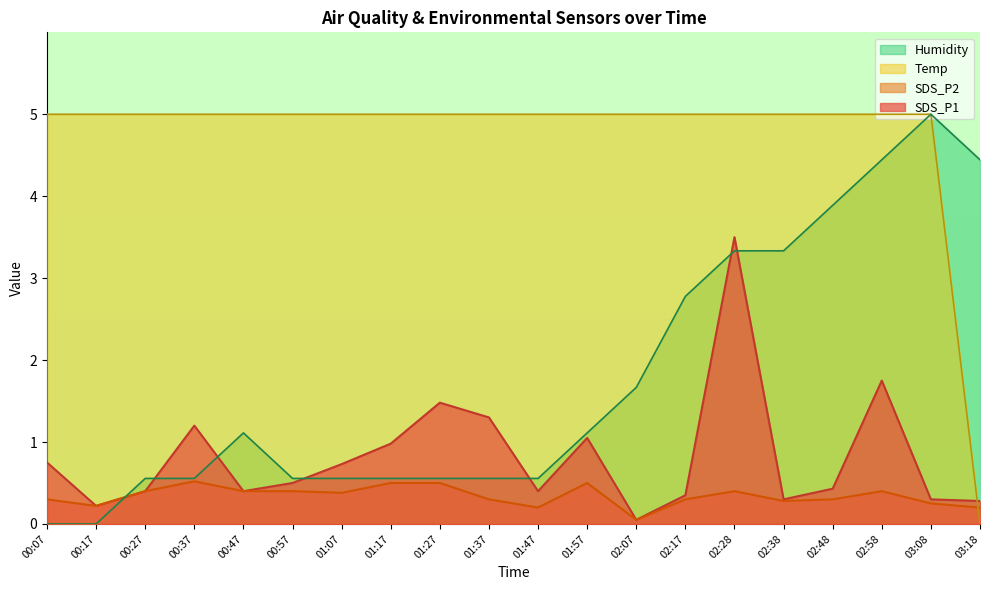

True or false: Temp has more than 1 points higher than both neighbors.

False